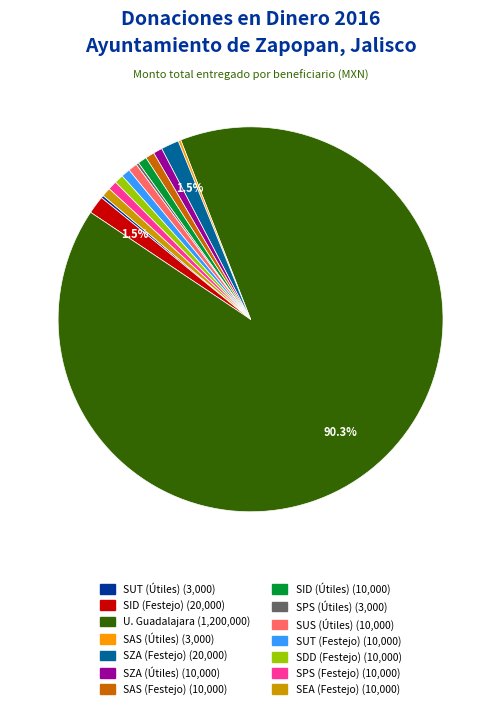

Is there a majority slice in this chart?

Yes